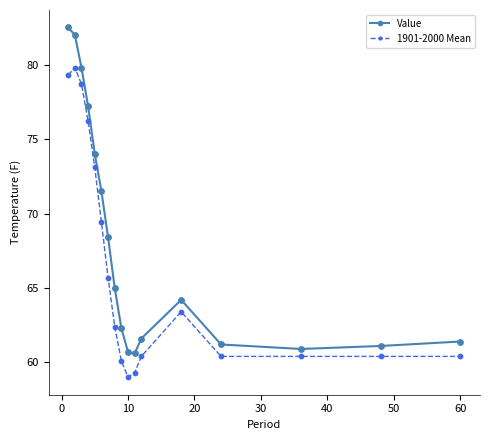

Which series has the largest total across all categories?

Value